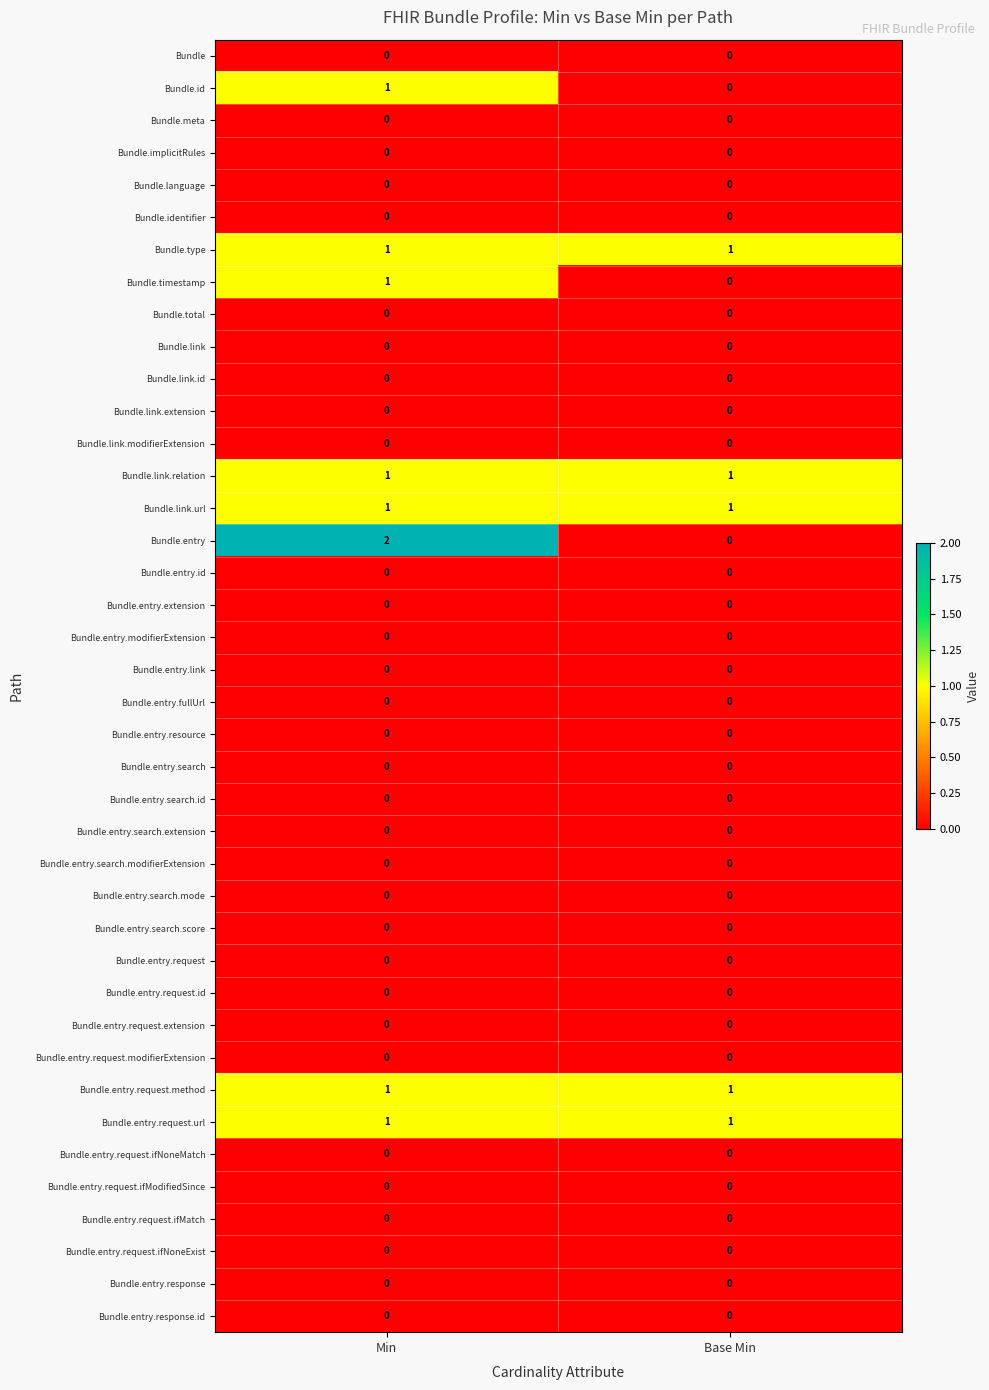

Which series has the widest spread of values?

Bundle.entry